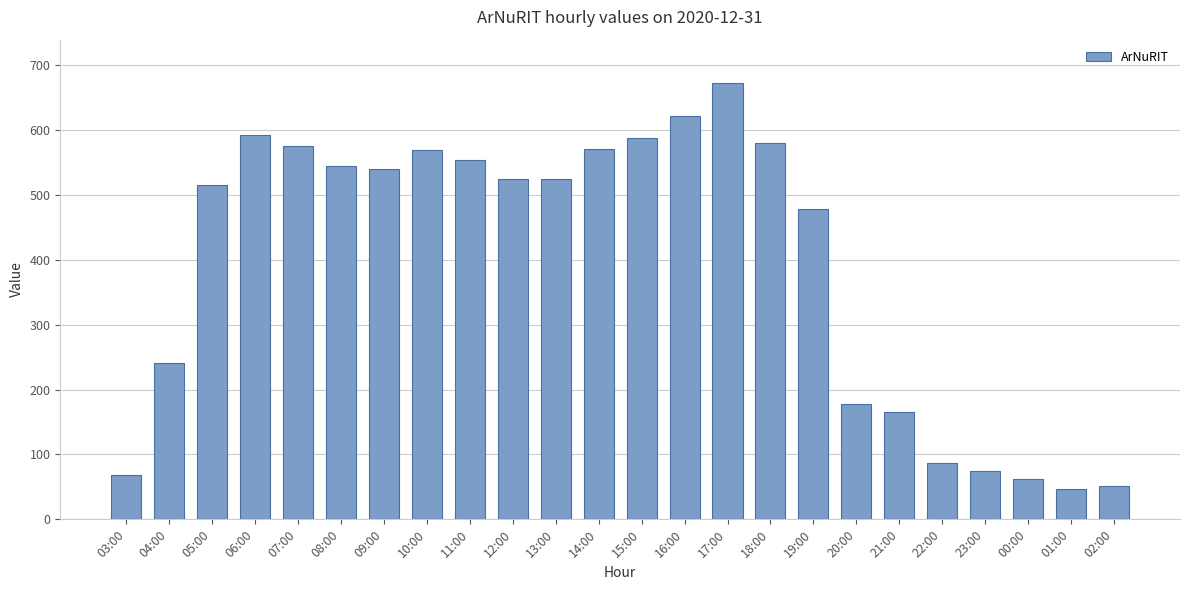

Does the chart contain stacked bars?

No